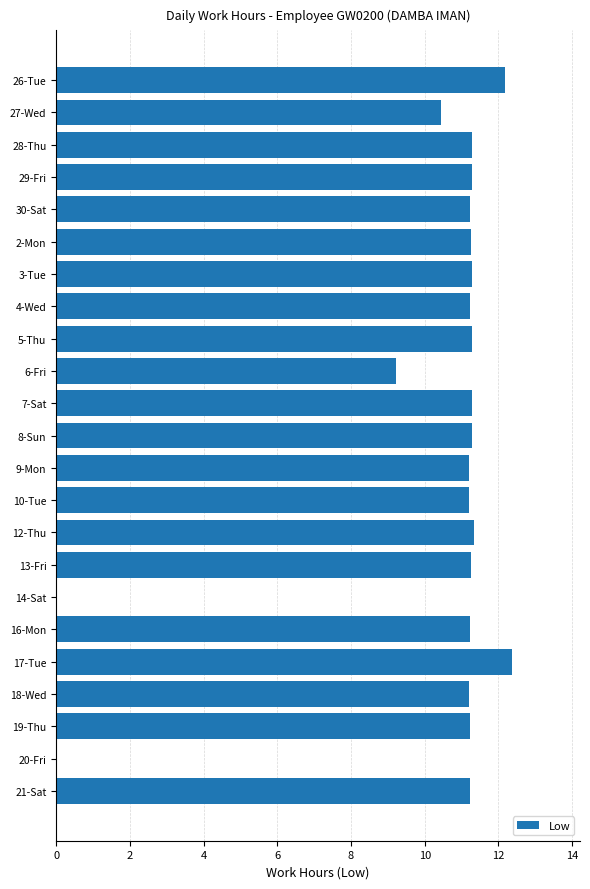

Where is the data nearest to the value 6?

6-Fri